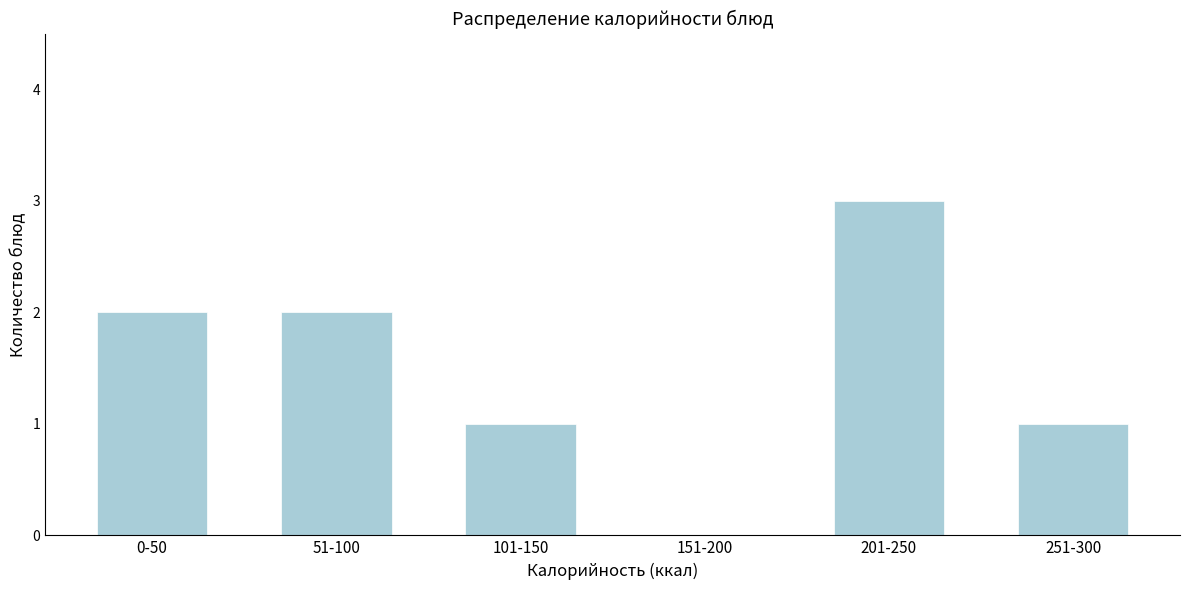

Reading left to right, what are all the values shown in this chart?

0-50=2	51-100=2	101-150=1	151-200=0	201-250=3	251-300=1